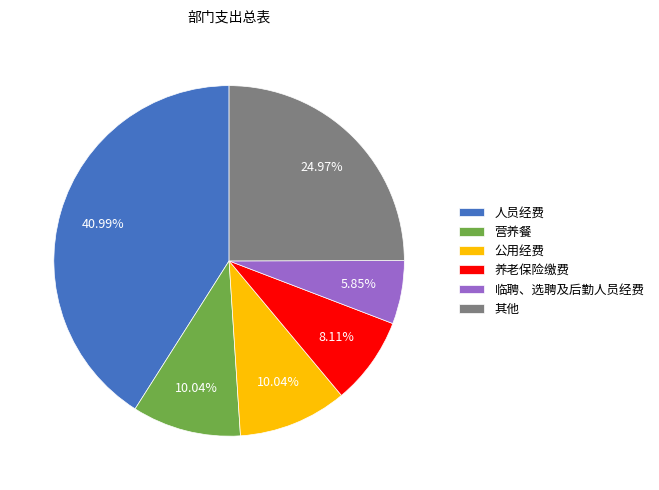

To the nearest percent, what percentage of the pie is 公用经费?

10%